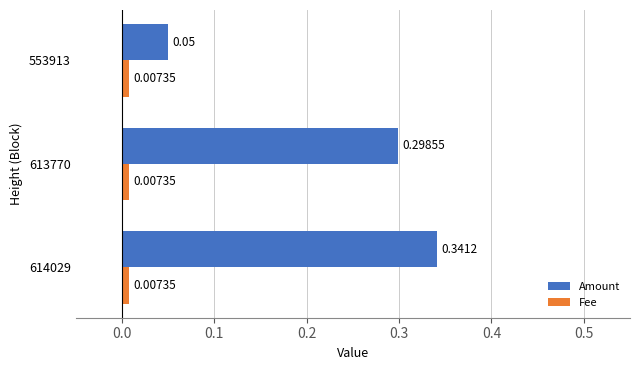

Is the value of Amount at 553913 greater than the value of Fee at 553913?

Yes